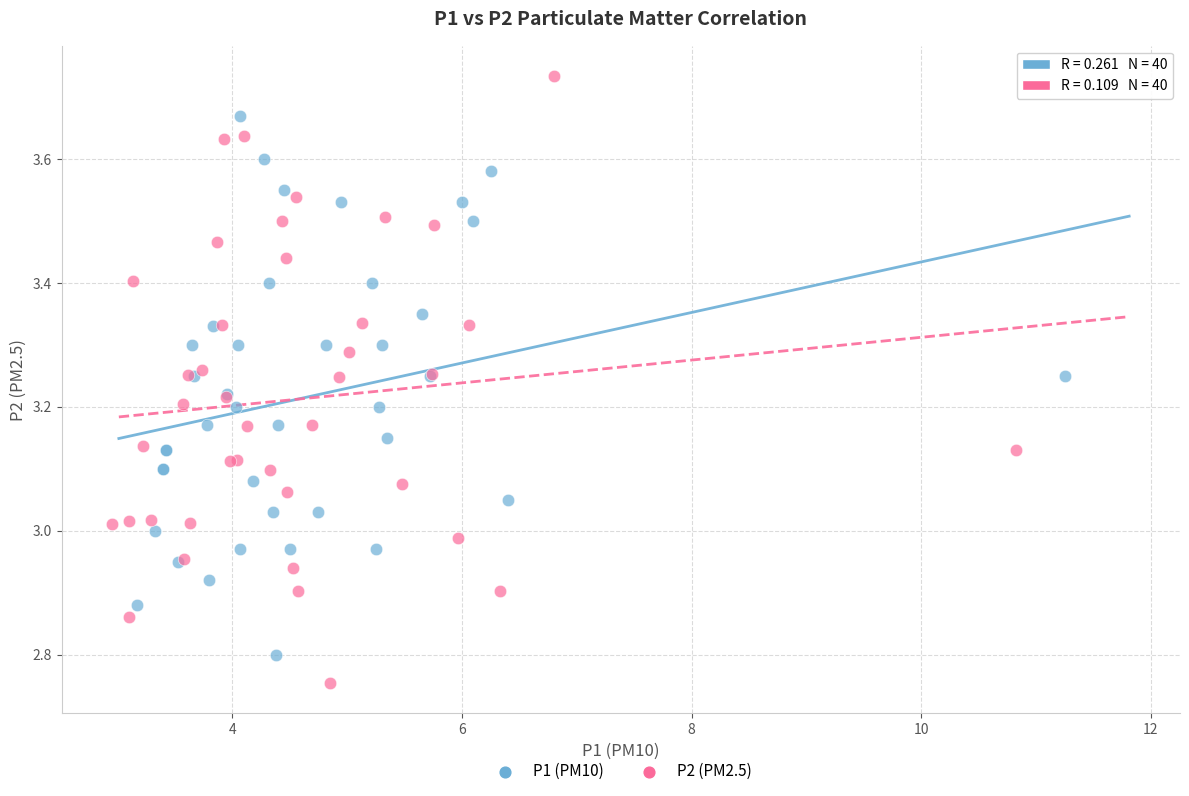

What are all the series names shown in the legend?

P1 (PM10), P2 (PM2.5)